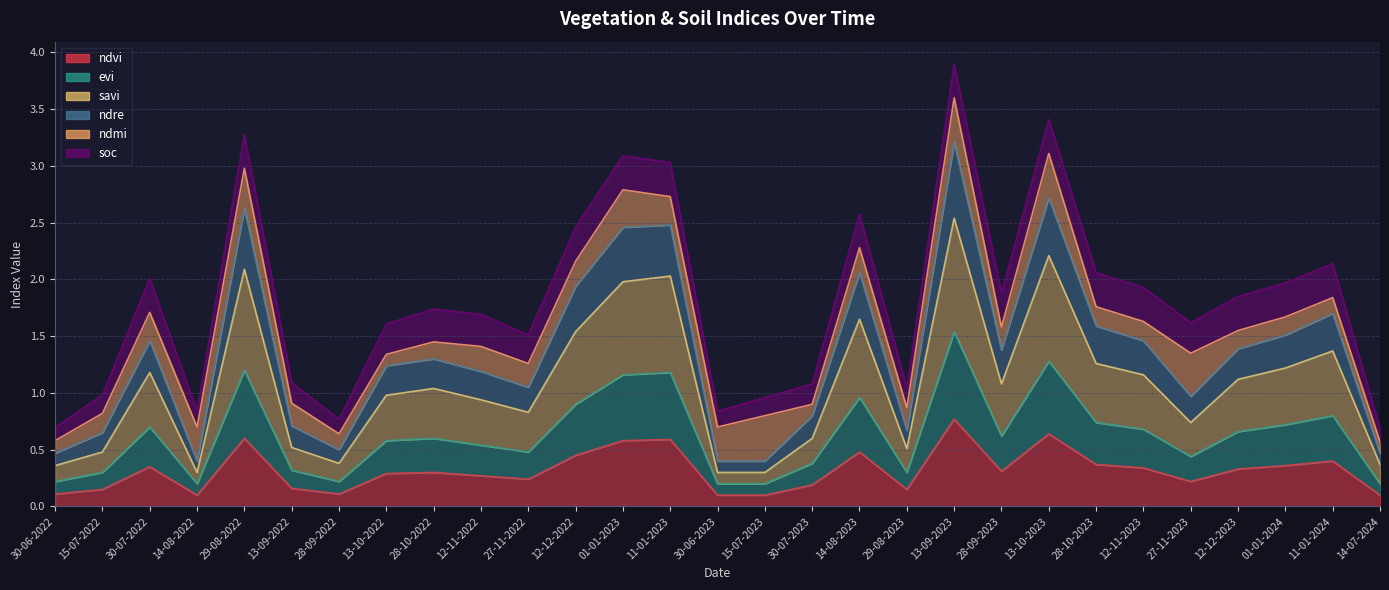

What is the label of the 19th point from the right?

27-11-2022